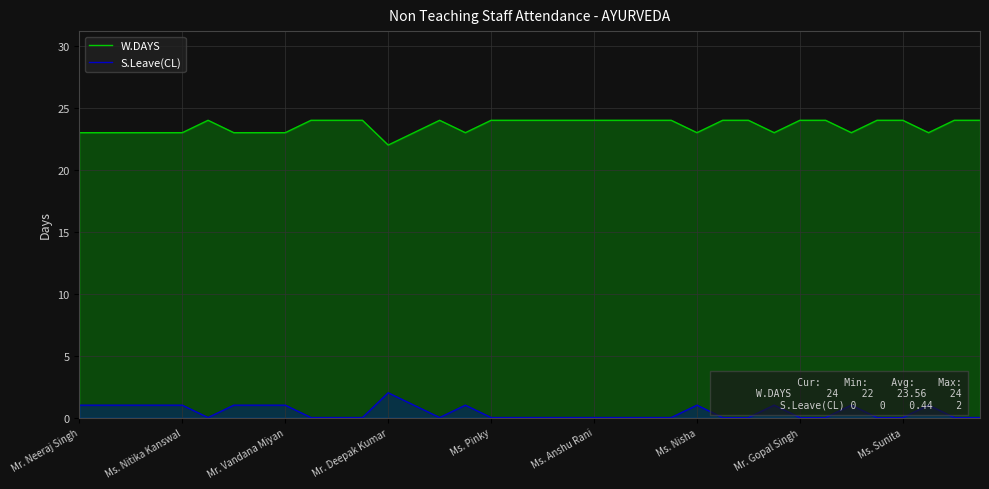

True or false: S.Leave(CL) and W.DAYS cross at least once.

False